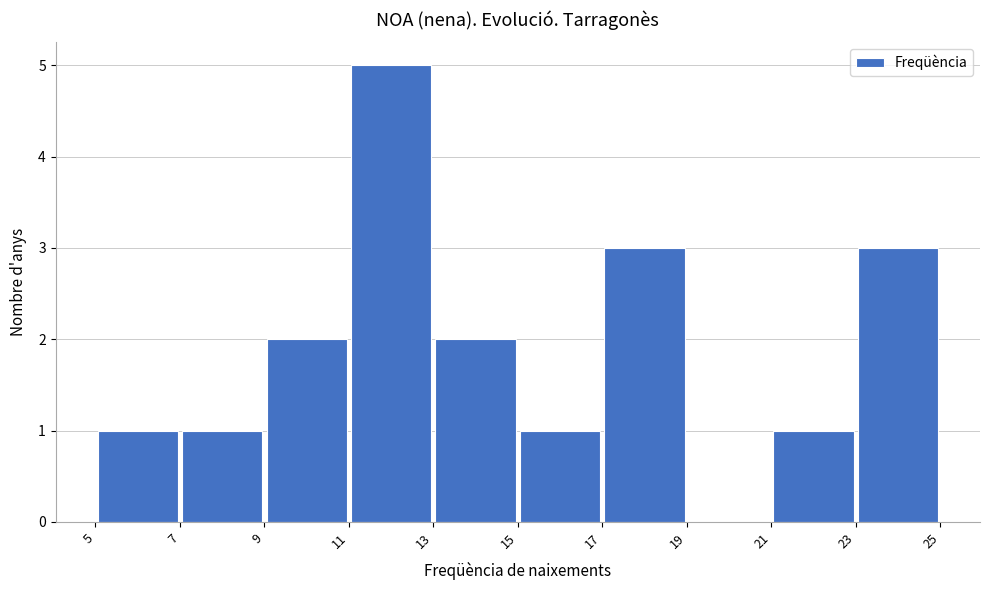

Reading left to right, list every bar in this chart as the range it spans on the x-axis followed by its height. The values are not printed on the chart, so give them approximately, as read against the axis.

5 to 7: 1
7 to 9: 1
9 to 11: 2
11 to 13: 5
13 to 15: 2
15 to 17: 1
17 to 19: 3
19 to 21: 0
21 to 23: 1
23 to 25: 3